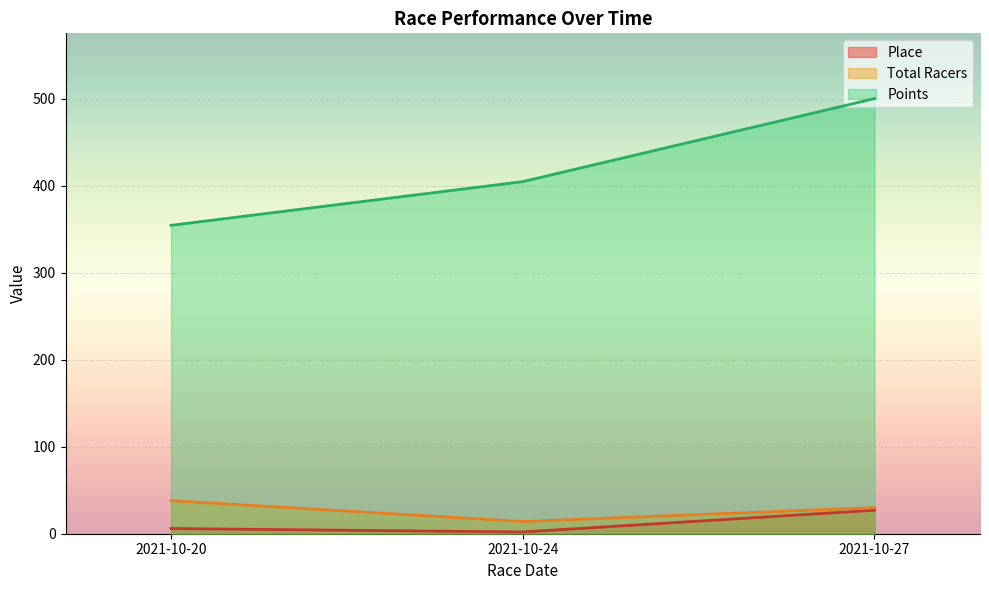

The Points series shows 559.5 at 2021-10-24. True or false?

False